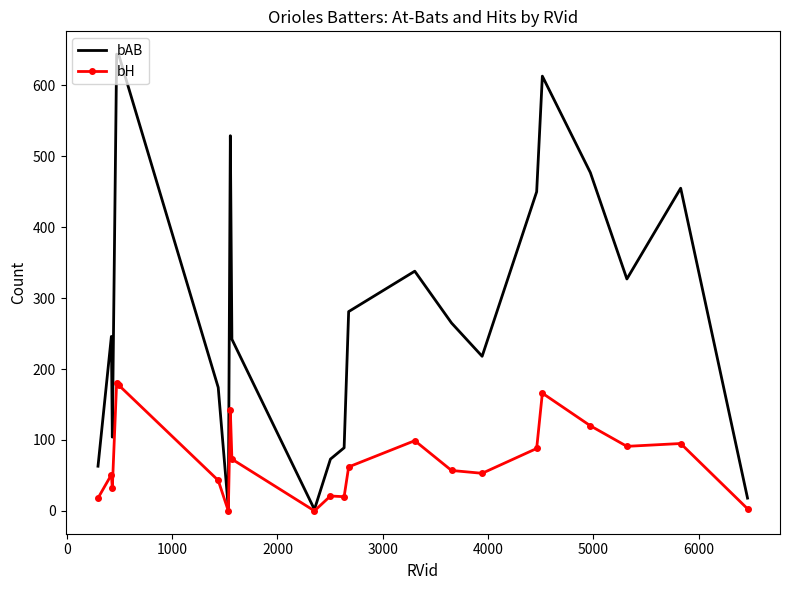

What is the maximum value shown in the chart?

644